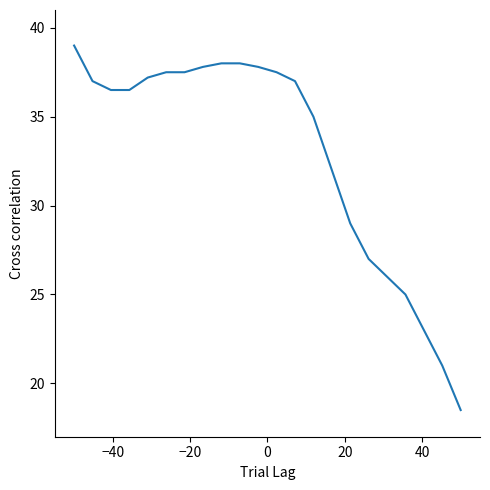

What is the maximum value shown in the chart?

39.0